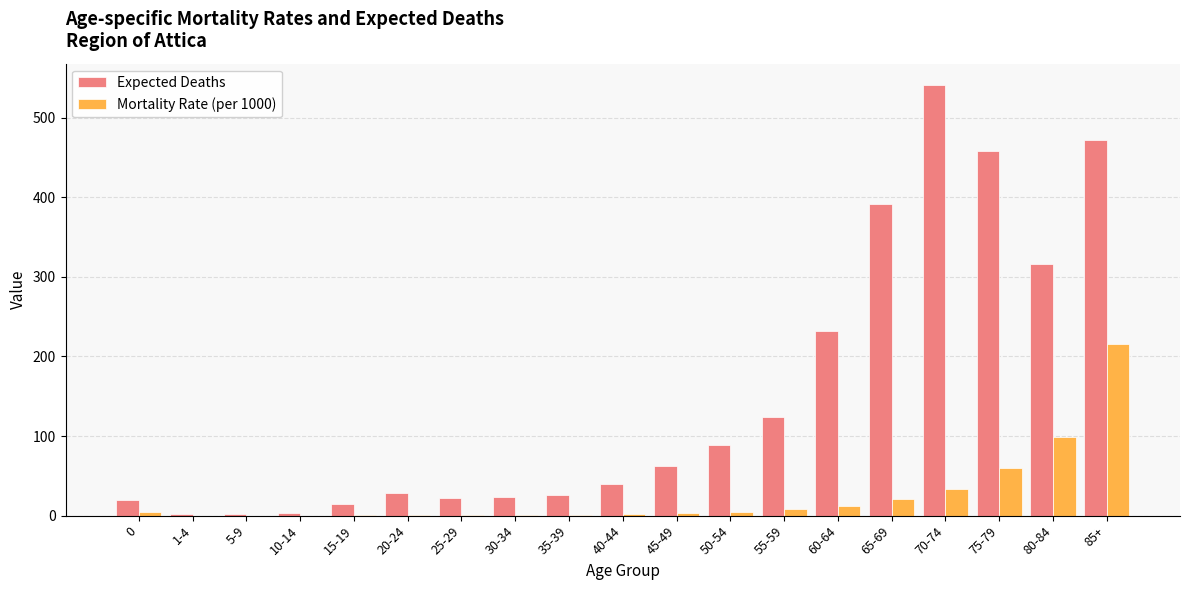

Does the chart contain stacked bars?

No